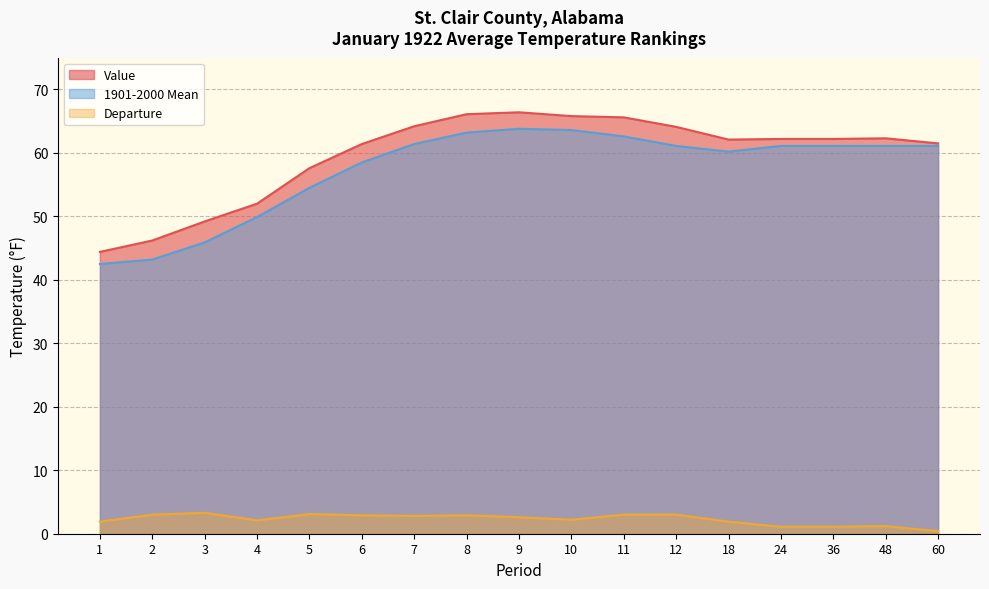

What is the sum of all Departure values?

38.5